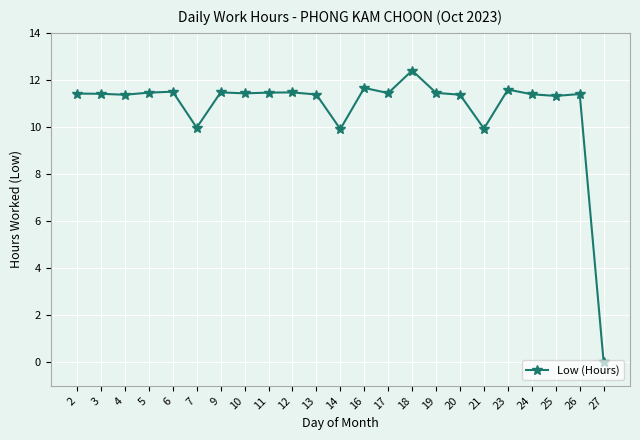

True or false: the data shows 0.0 at 27.

True